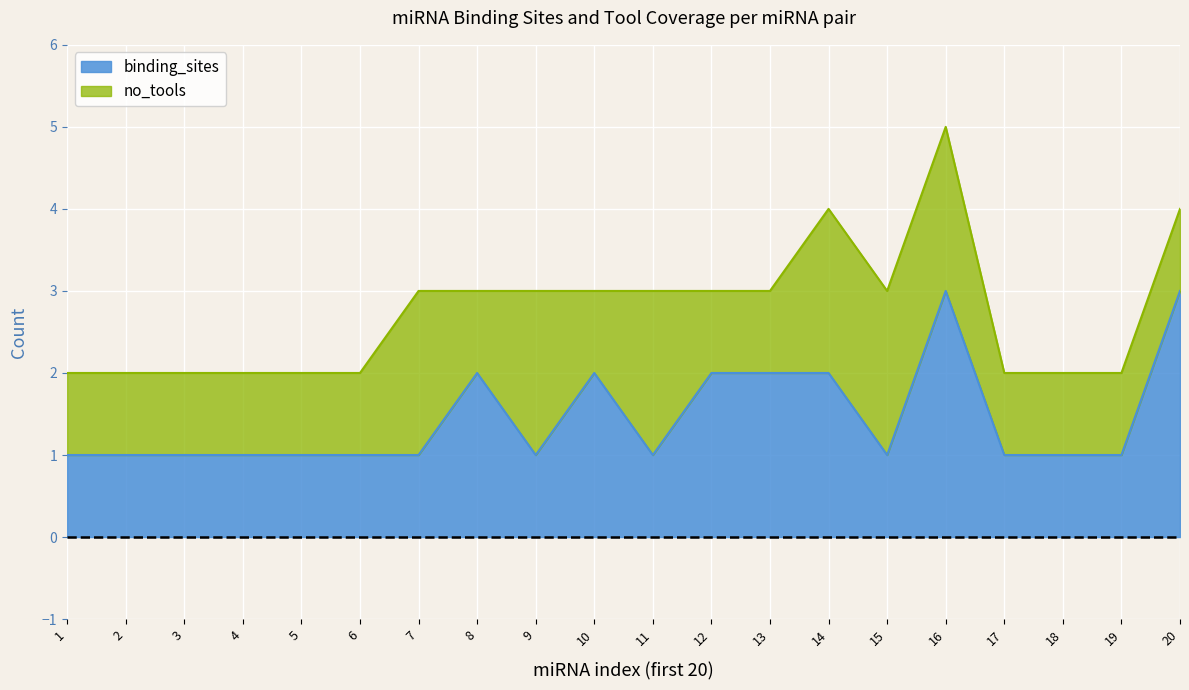

Where is the data nearest to the value 2?

8